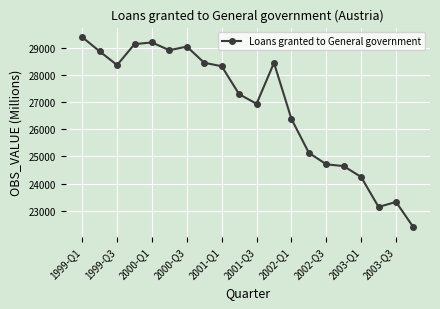

True or false: the data has more than 2 interior local peaks.

True